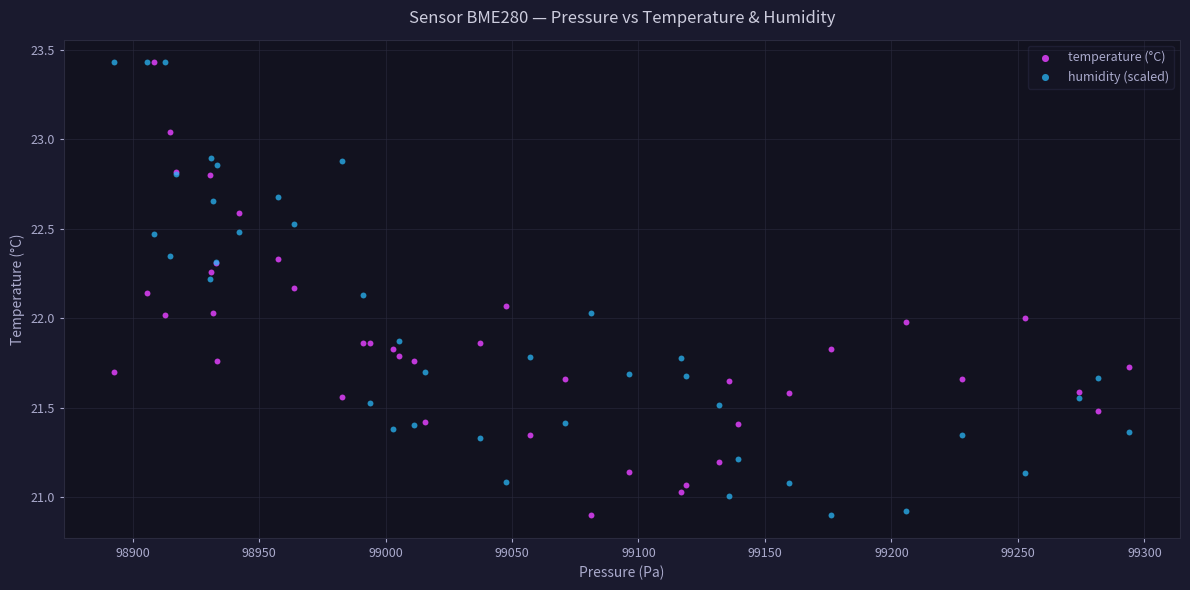

What are all the series names shown in the legend?

temperature (°C), humidity (scaled)